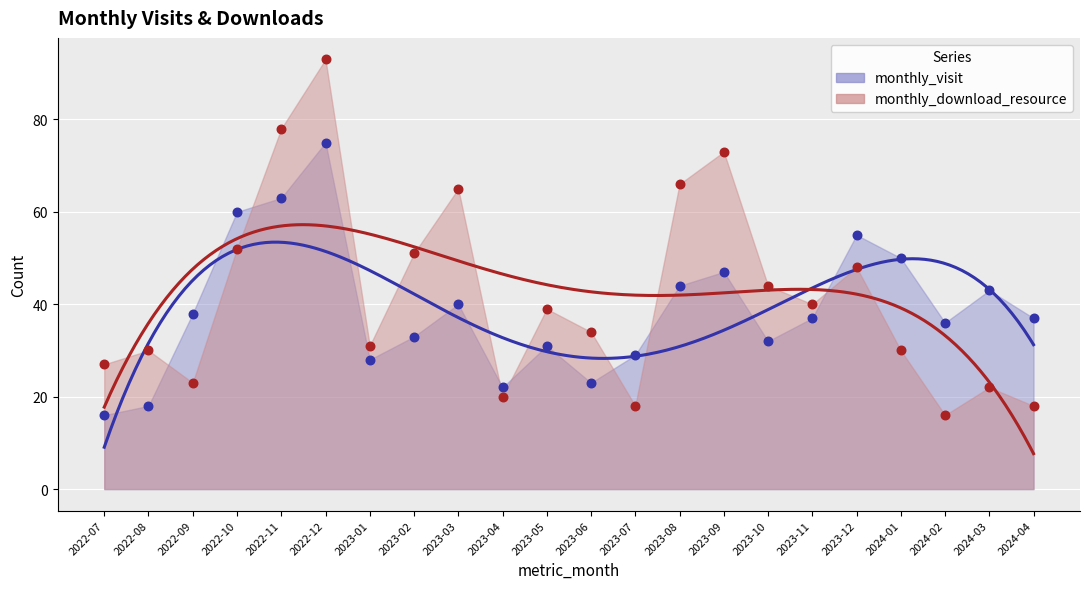

What are all the series names shown in the legend?

monthly_visit, monthly_download_resource